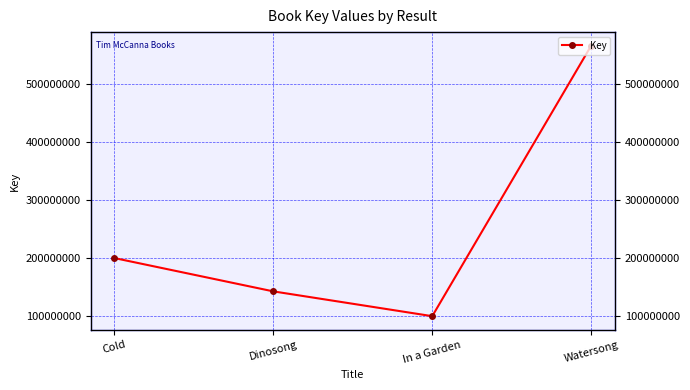

What is the difference between the maximum and minimum values?

466566878